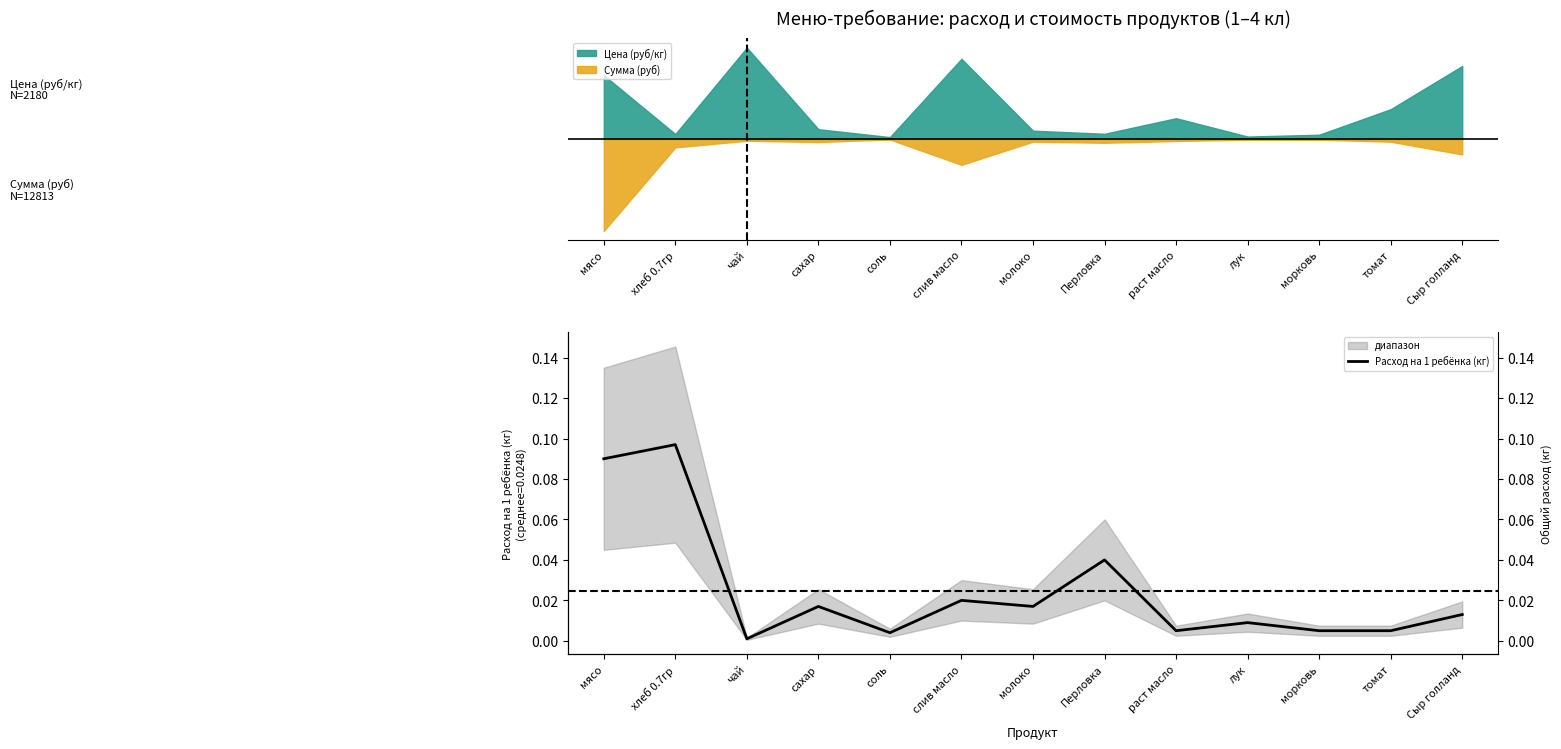

At which category does the chart reach its peak across all series?

хлеб 0.7гр